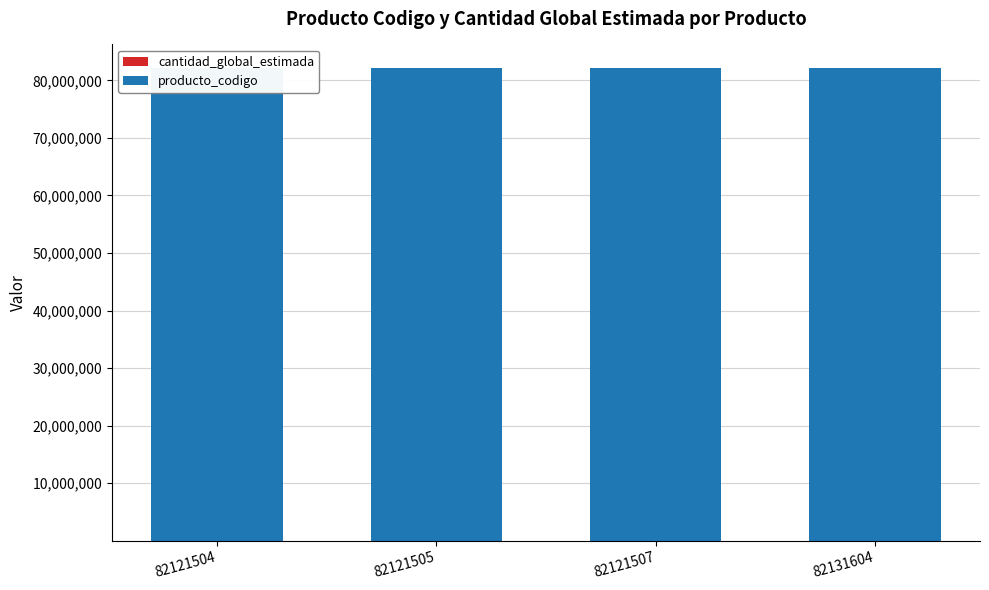

Reading right to left, list all the values displayed in this chart.

cantidad_global_estimada: 82131604=1	82121507=1	82121505=1	82121504=1
producto_codigo: 82131604=82131604	82121507=82121507	82121505=82121505	82121504=82121504